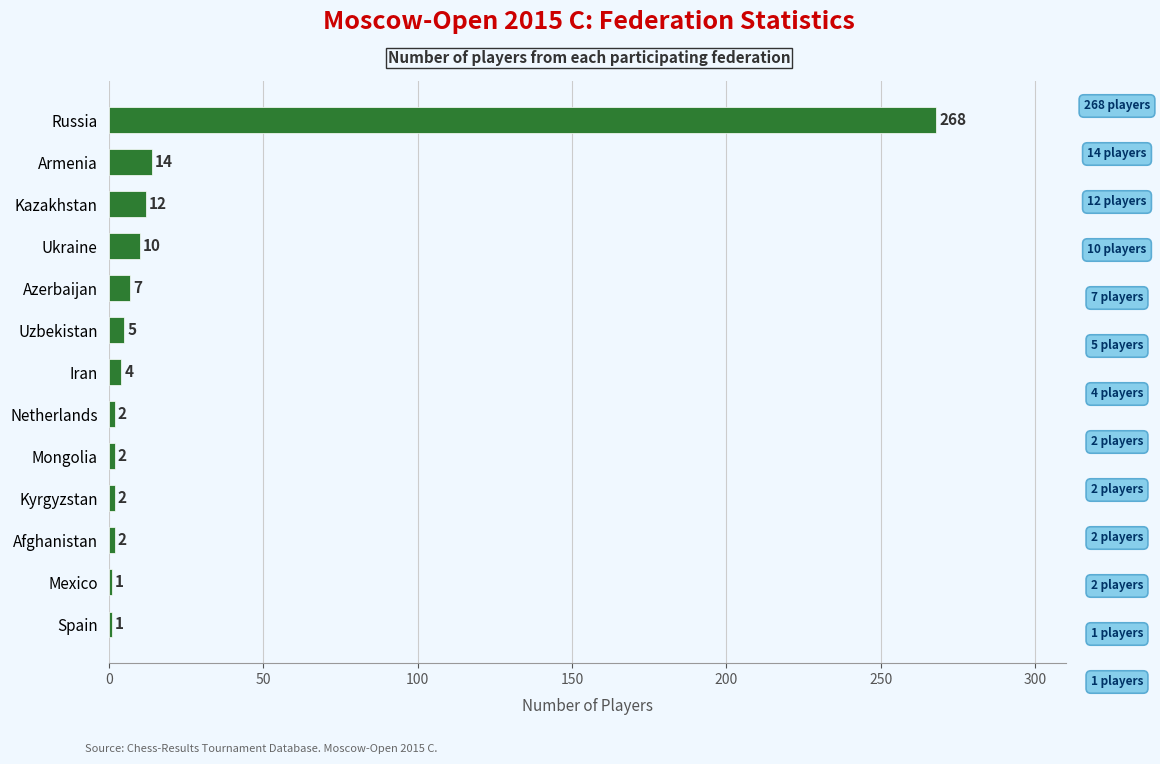

Reading bottom to top, list all the values displayed in this chart.

1	1	2	2	2	2	4	5	7	10	12	14	268